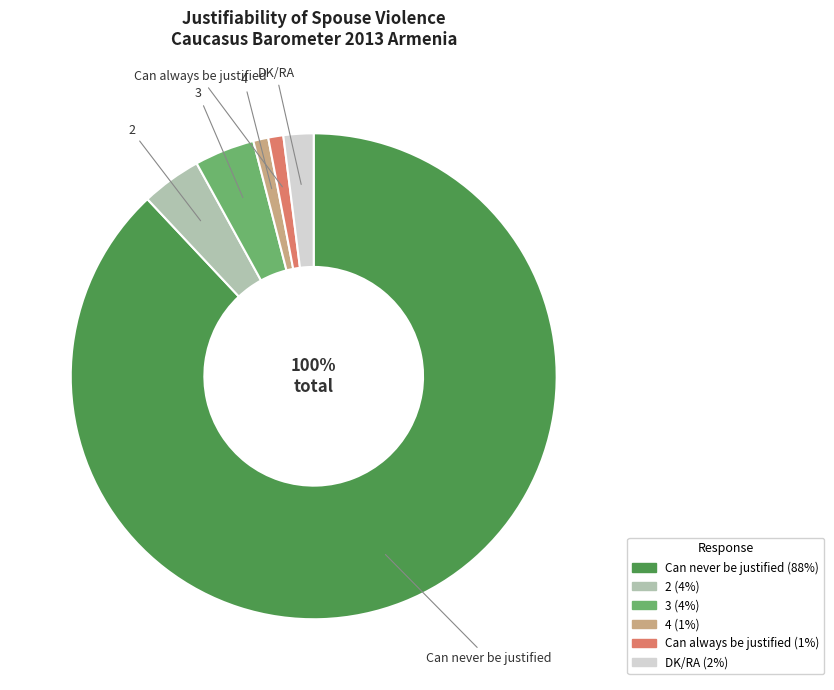

Is it true that Can always be justified is 11% of the pie?

False